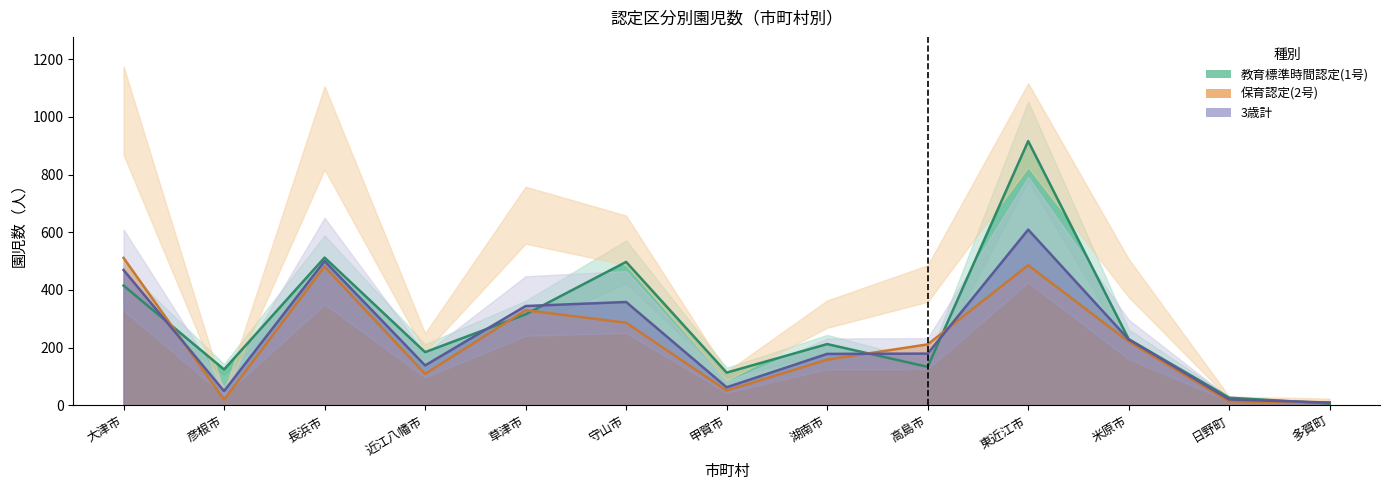

How many interior local peaks does the 保育認定(2号) series have?

3